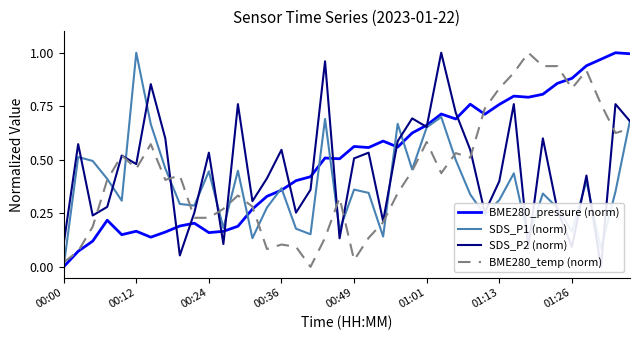

Which series has the largest total across all categories?

BME280_pressure (norm)